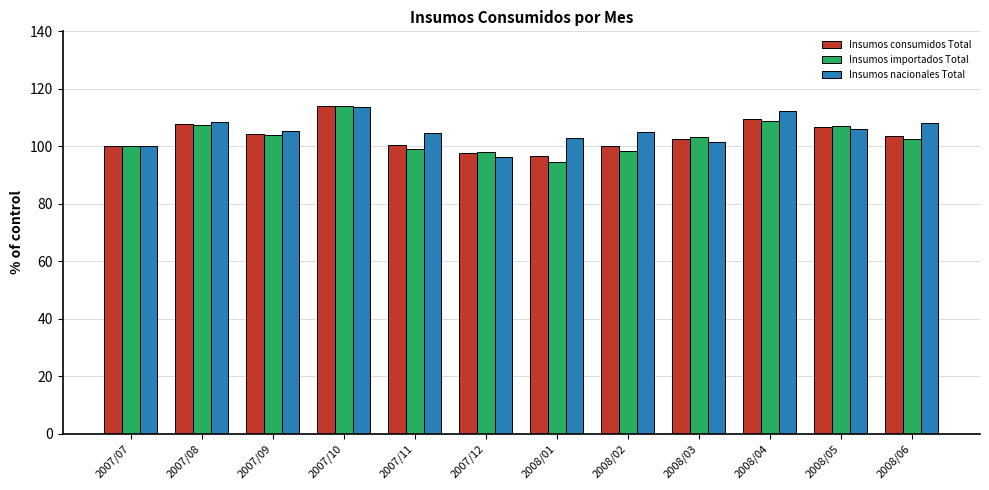

The value of Insumos nacionales Total at 2008/01 is 102.9. True or false?

True